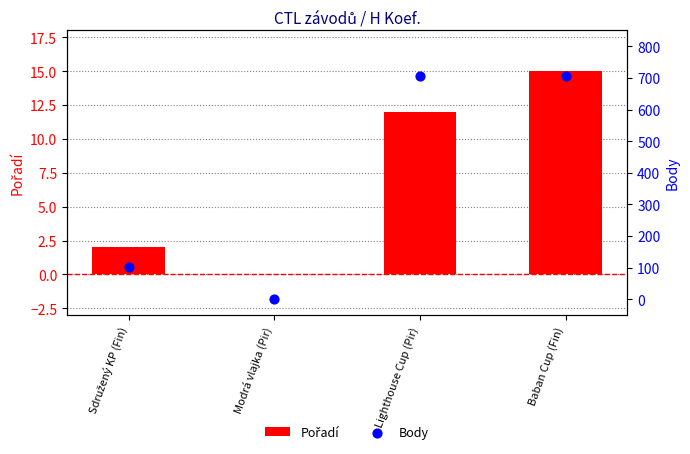

At how many categories does at least one series exceed 558?

2